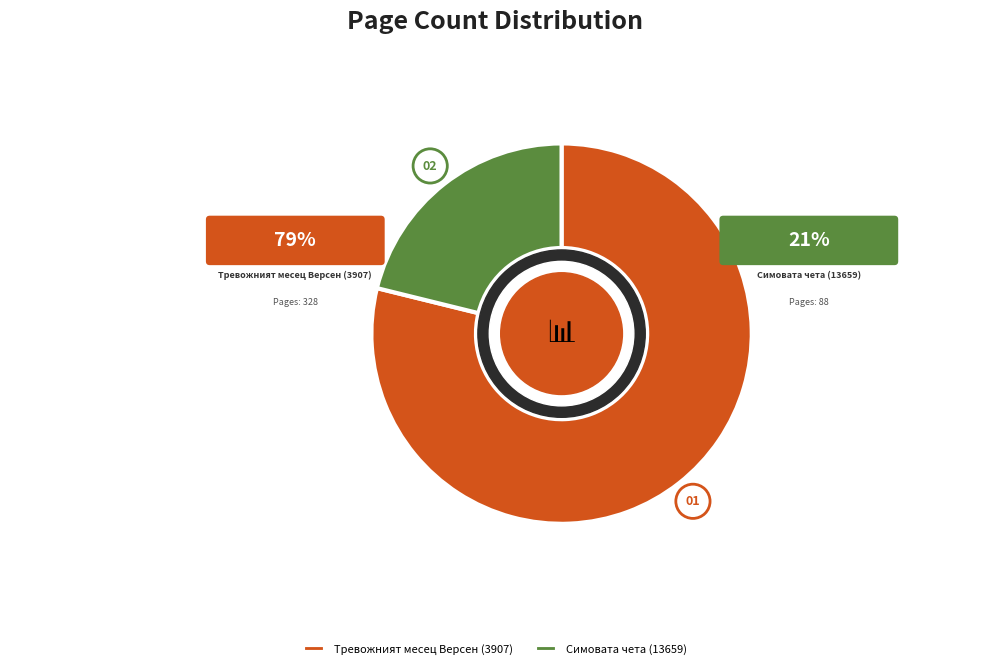

To the nearest percent, what is the difference between the largest and smallest slice percentages?

58%